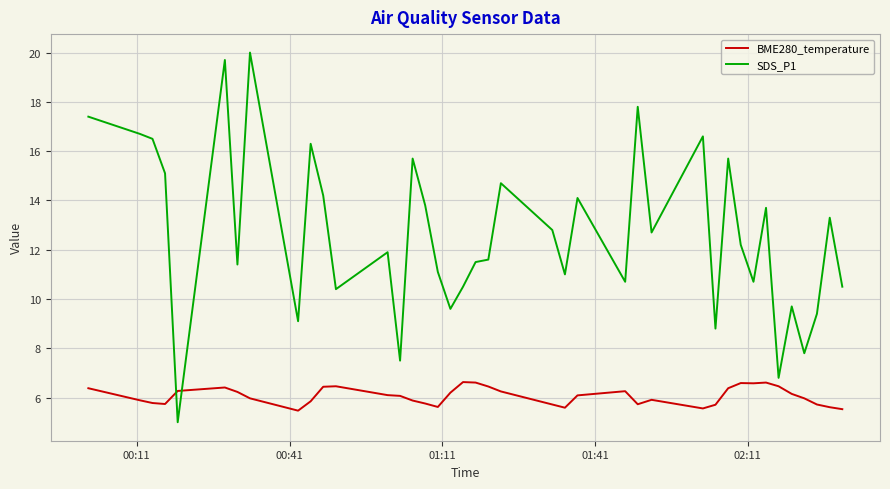

What is the difference between the maximum and minimum values in the SDS_P1 series?

15.0